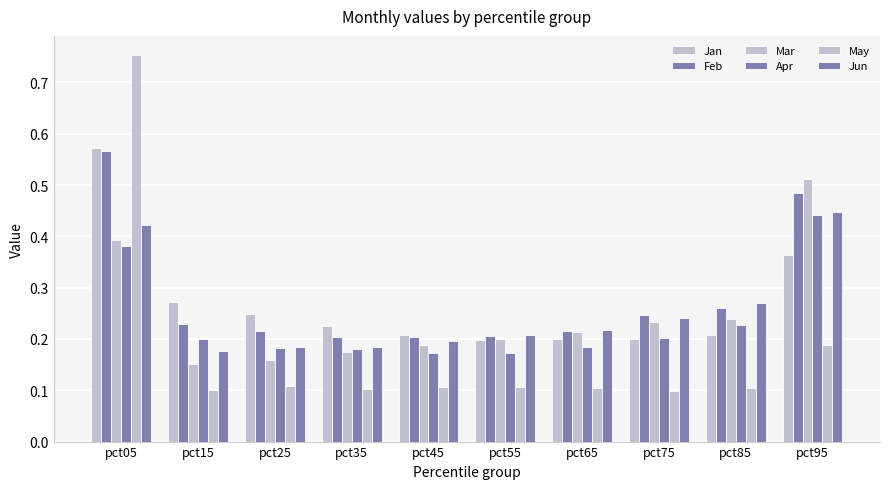

Count the number of categories in the chart.

10